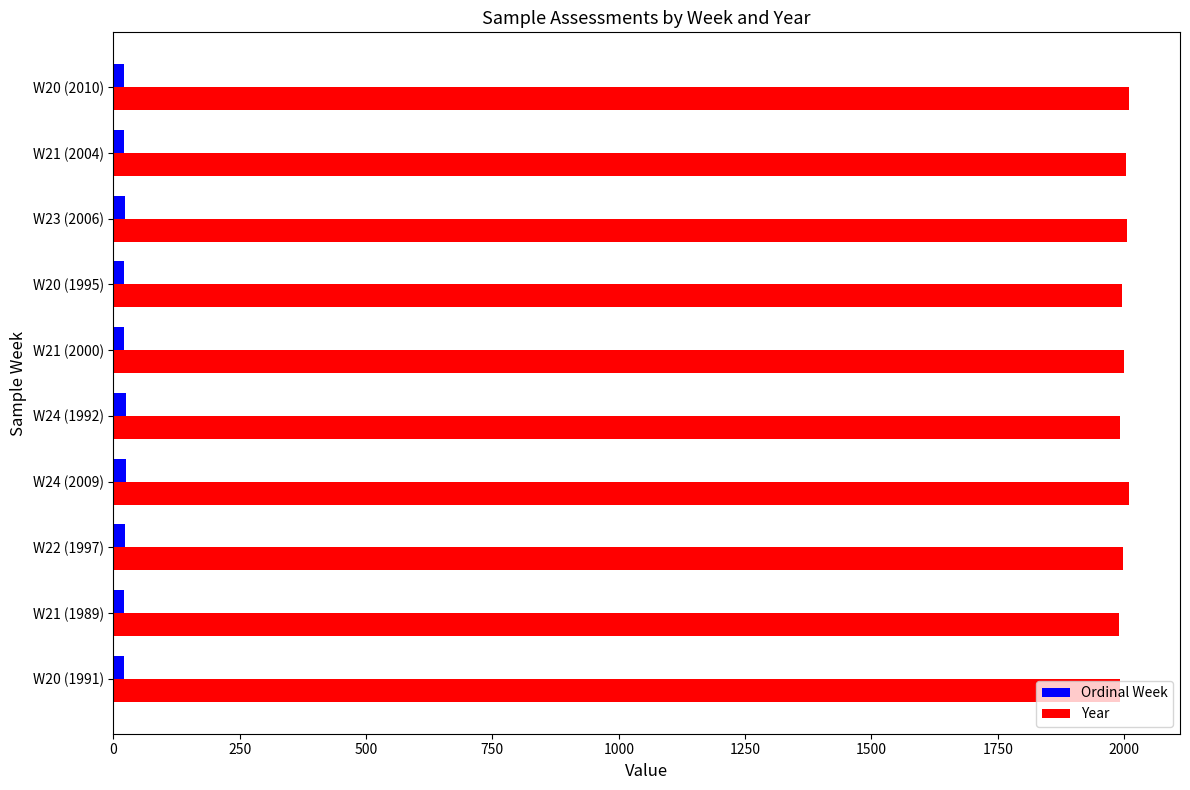

What is the average value of the Year series?

1999